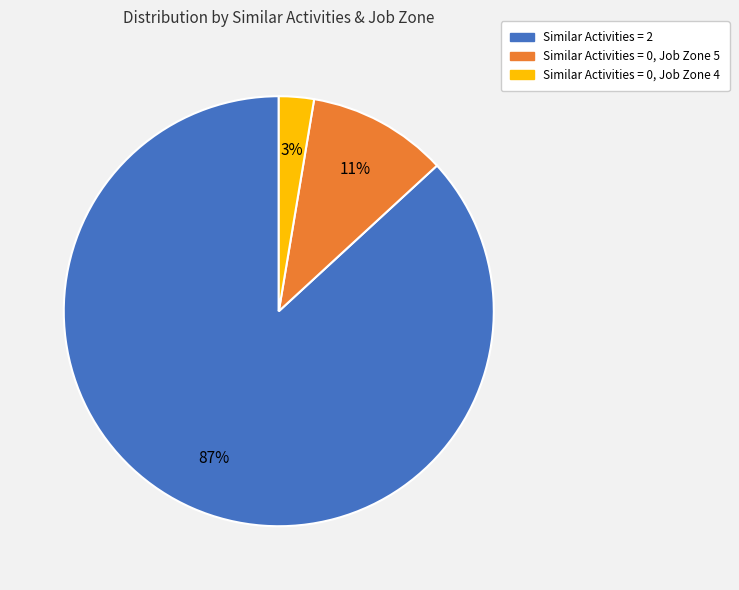

Does any single category account for the majority?

Yes